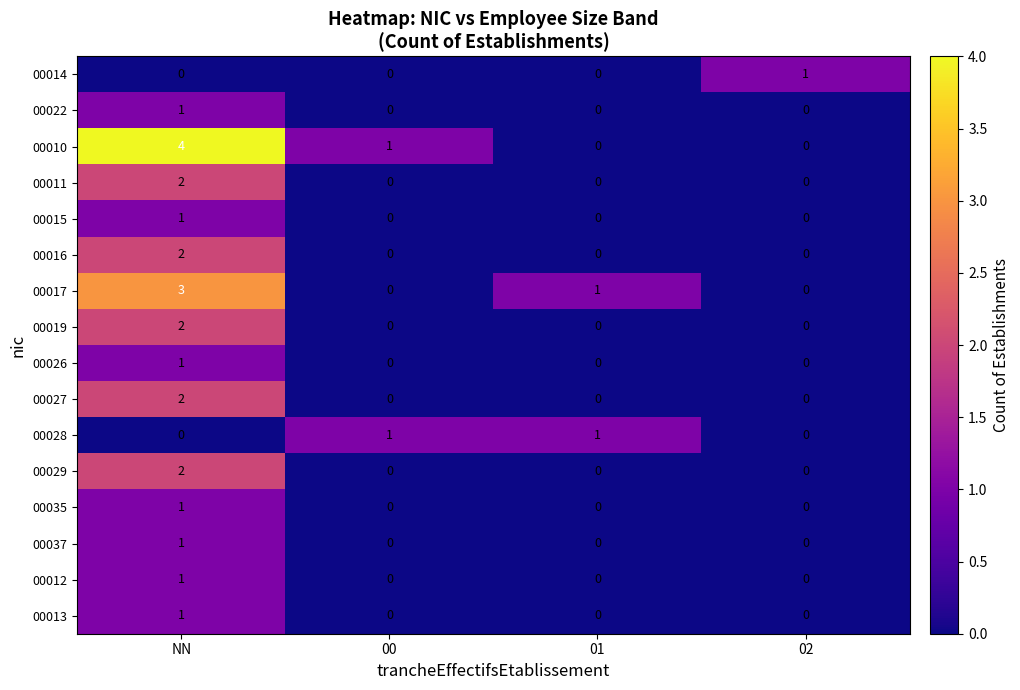

True or false: 00029 has a value of -1 at 02.

False